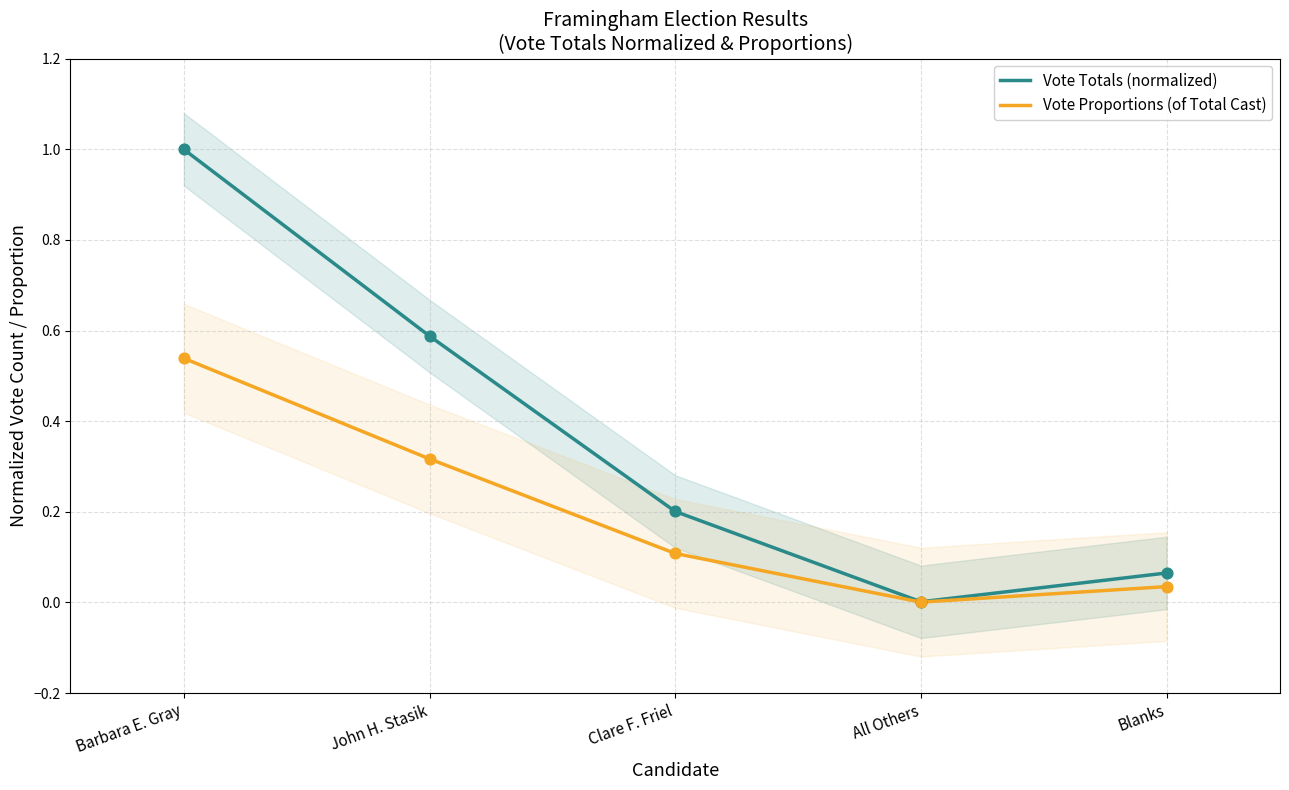

Which series reaches the minimum Y coordinate?

Vote Proportions (of Total Cast)